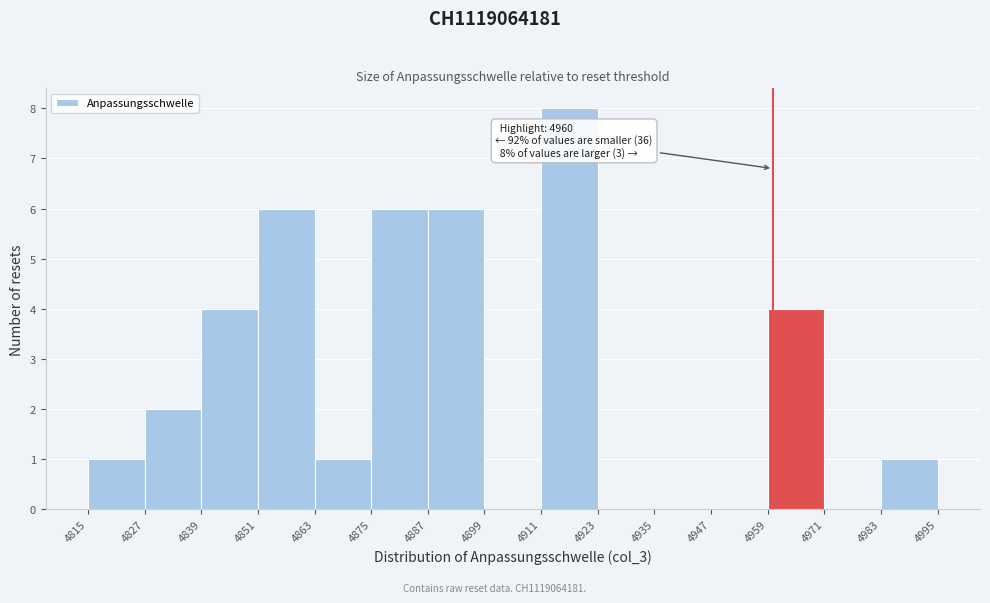

Over which range of the x-axis is the bar tallest?

4911 to 4923